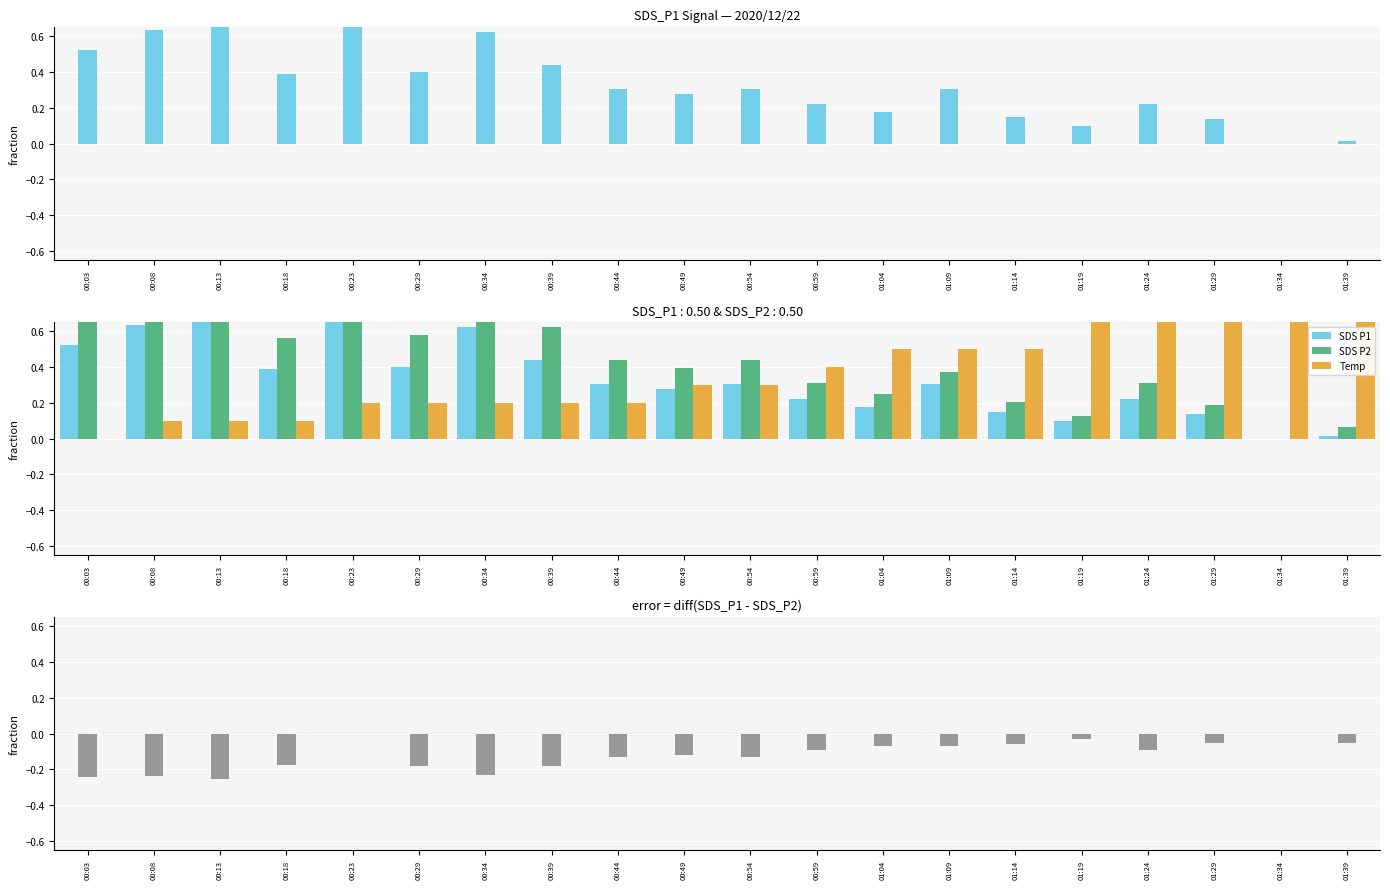

What is the spread (max minus min) of values at 00:59?

0.5